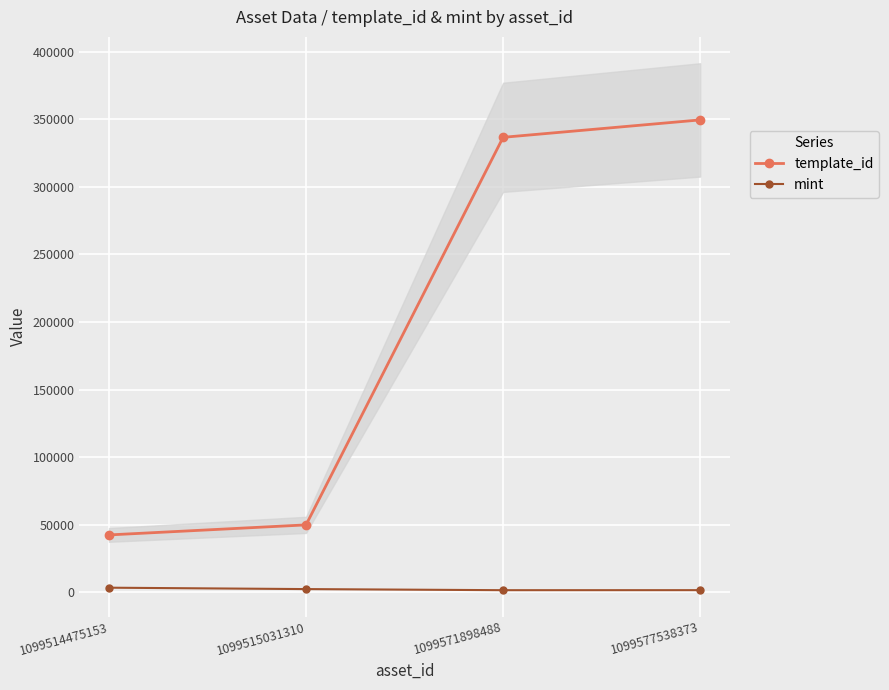

At how many categories does at least one series exceed 46867?

3